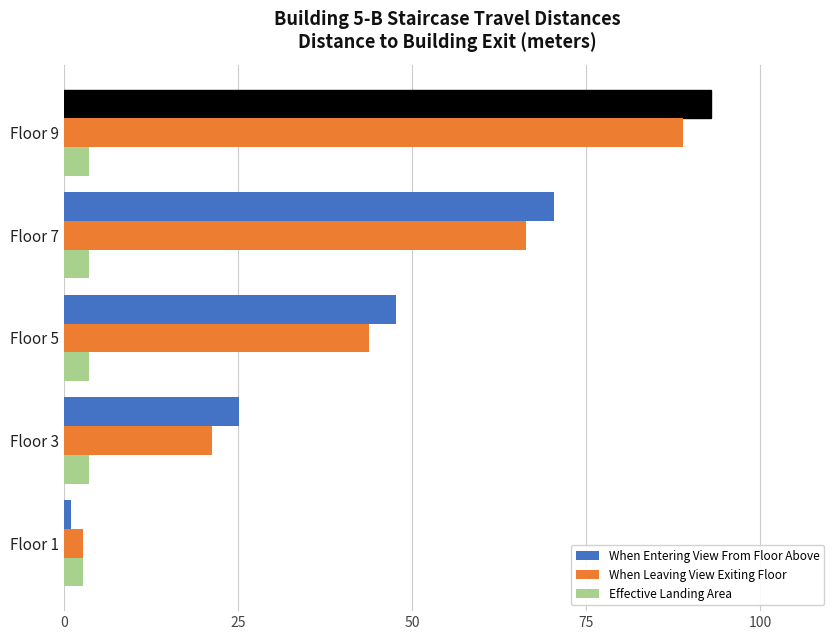

Is the value of When Entering View From Floor Above at Floor 5 greater than the value of When Leaving View Exiting Floor at Floor 5?

Yes